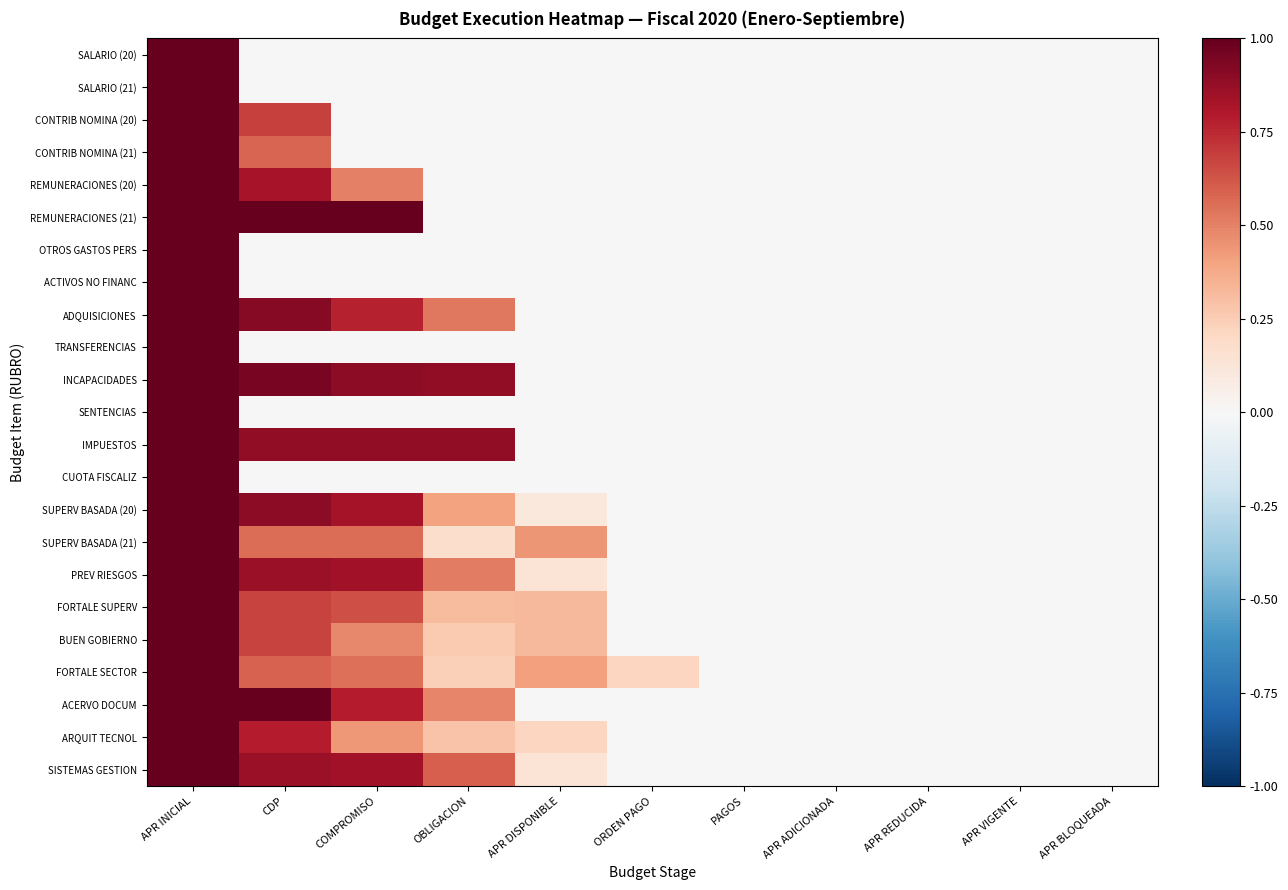

Which label corresponds to the smallest value in the chart?

CDP